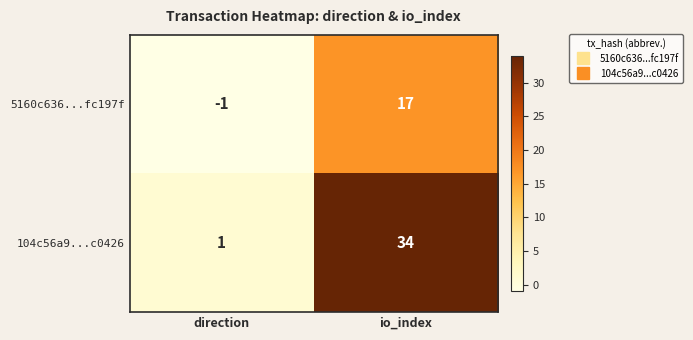

Between direction and io_index, which series saw the biggest shift?

104c56a9...c0426